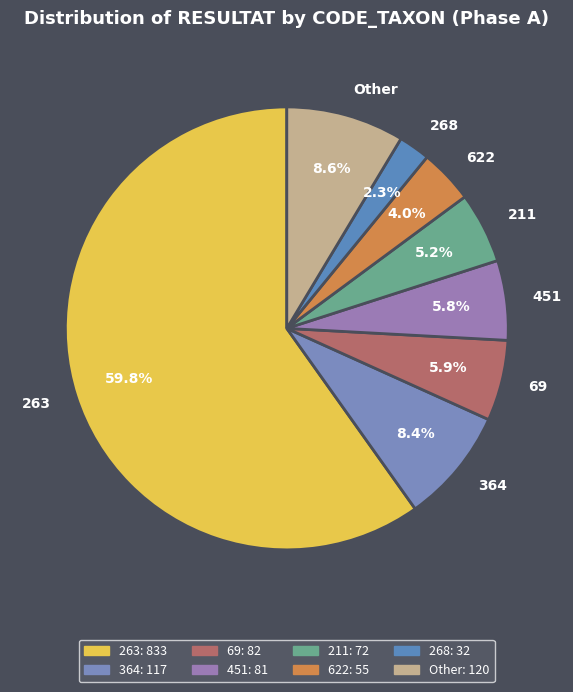

Which category has the biggest portion of the pie?

263